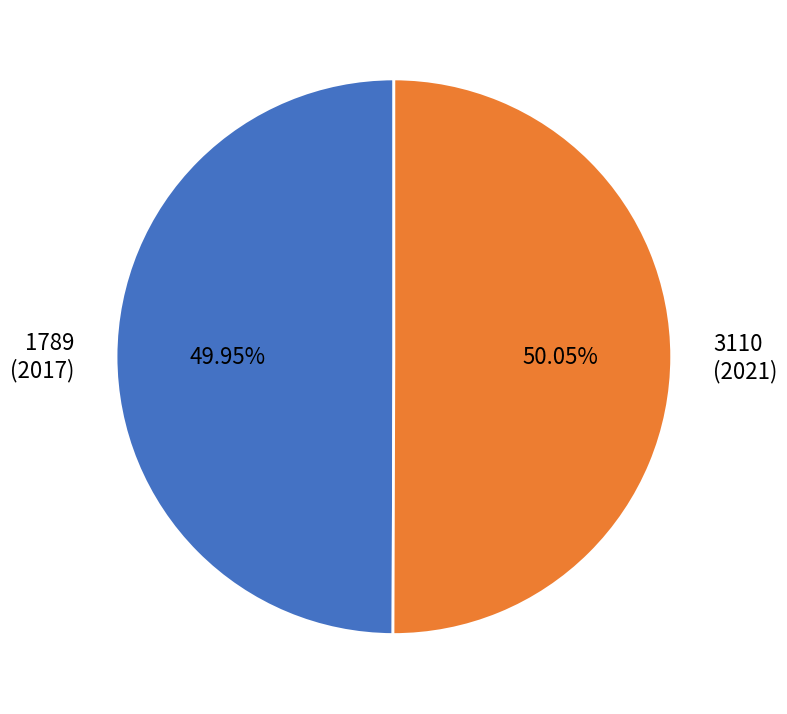

Combined, do 3110 (2021) and 1789 (2017) account for over 50%?

Yes